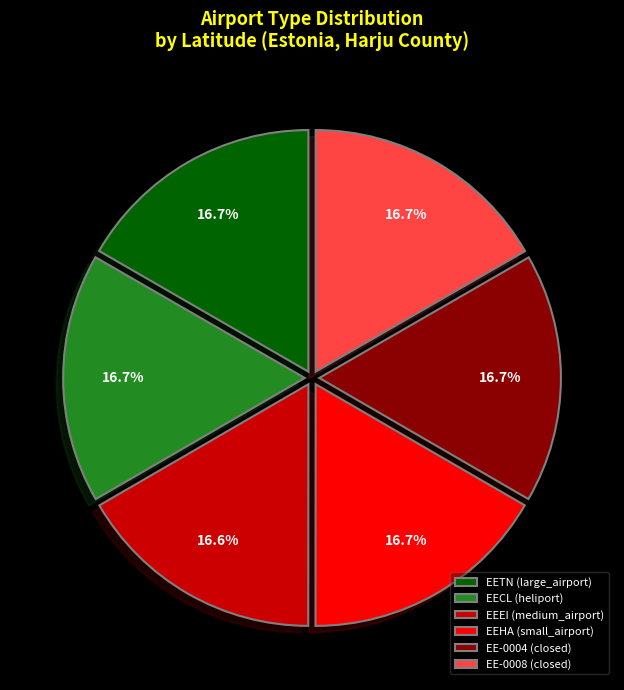

Approximately how many times larger is the value at EECL (heliport) compared to EE-0008 (closed)?

1.0